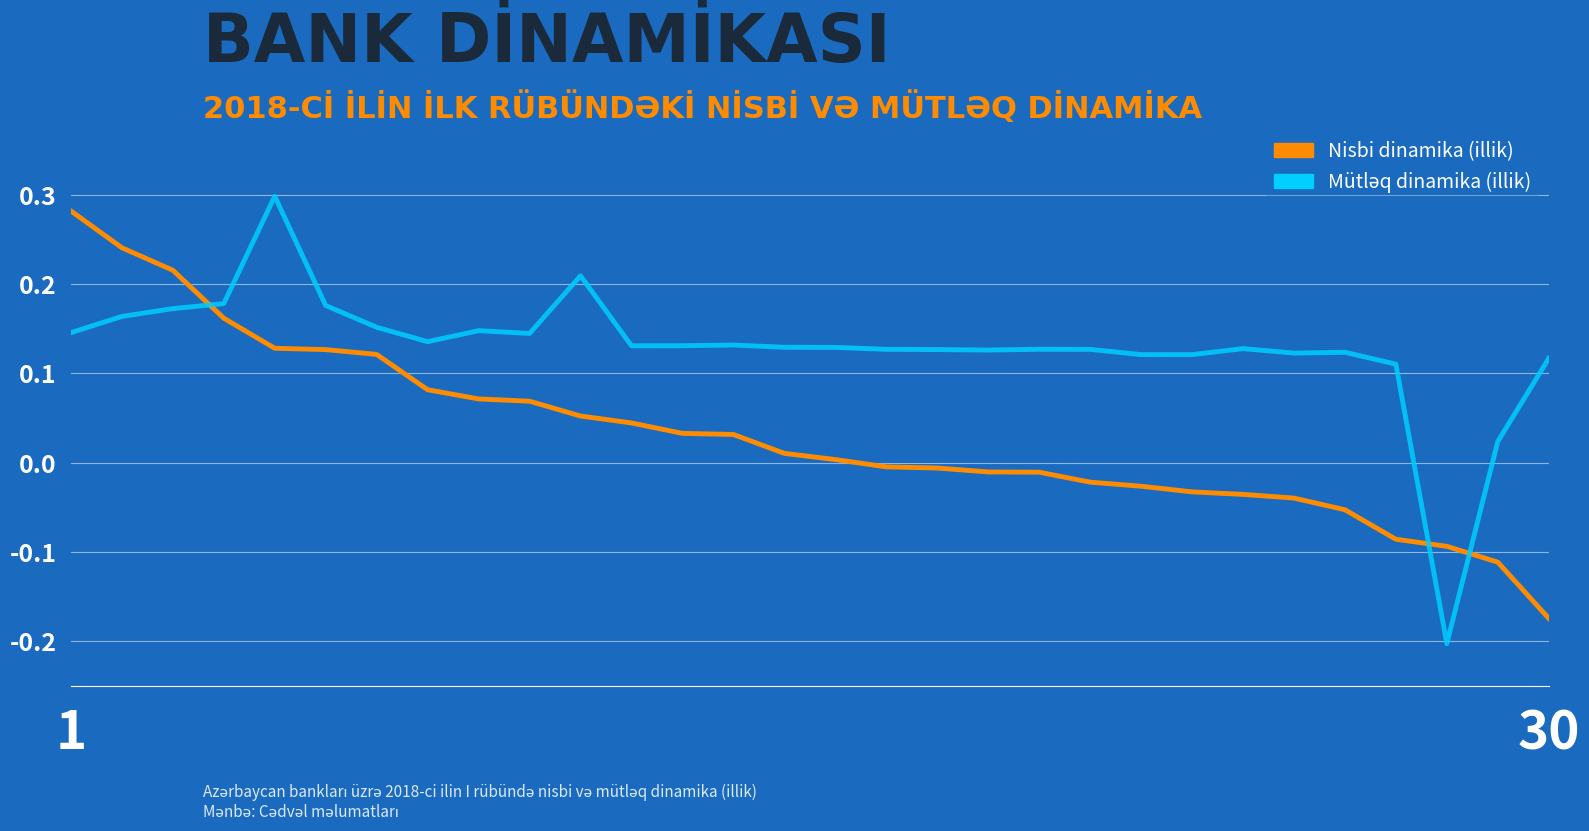

What are all the series names shown in the legend?

Nisbi dinamika (illik), Mütləq dinamika (illik)